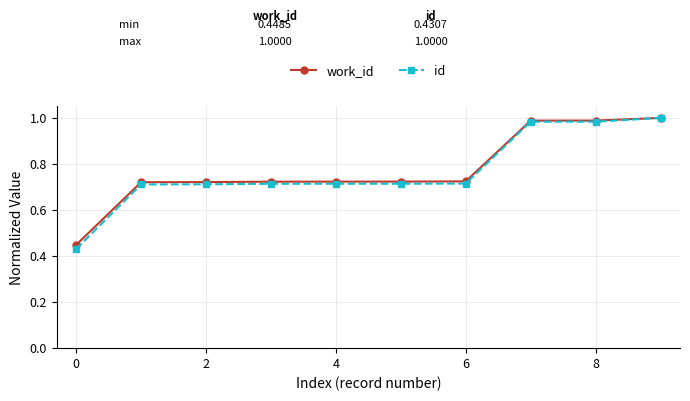

At how many categories does at least one series exceed 0?

10